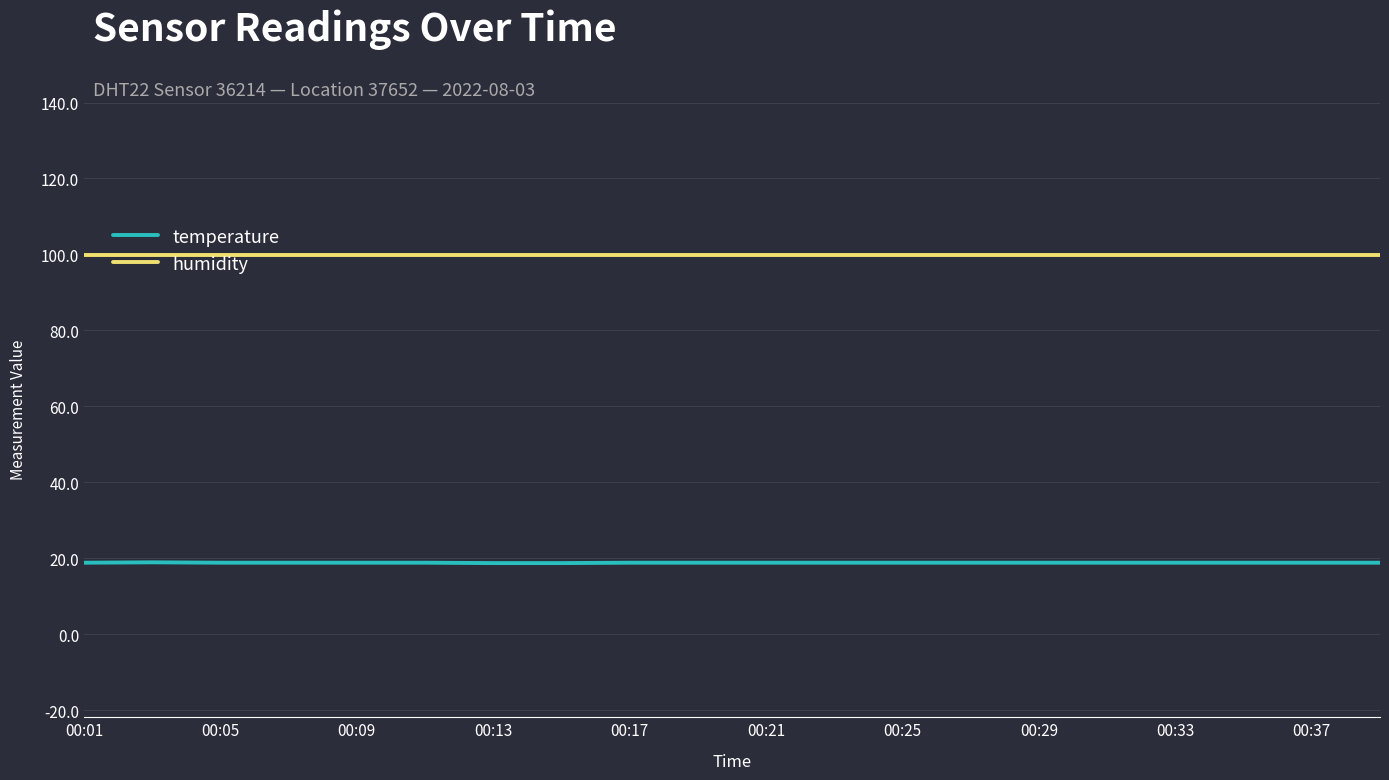

At how many categories does at least one series exceed 84?

20